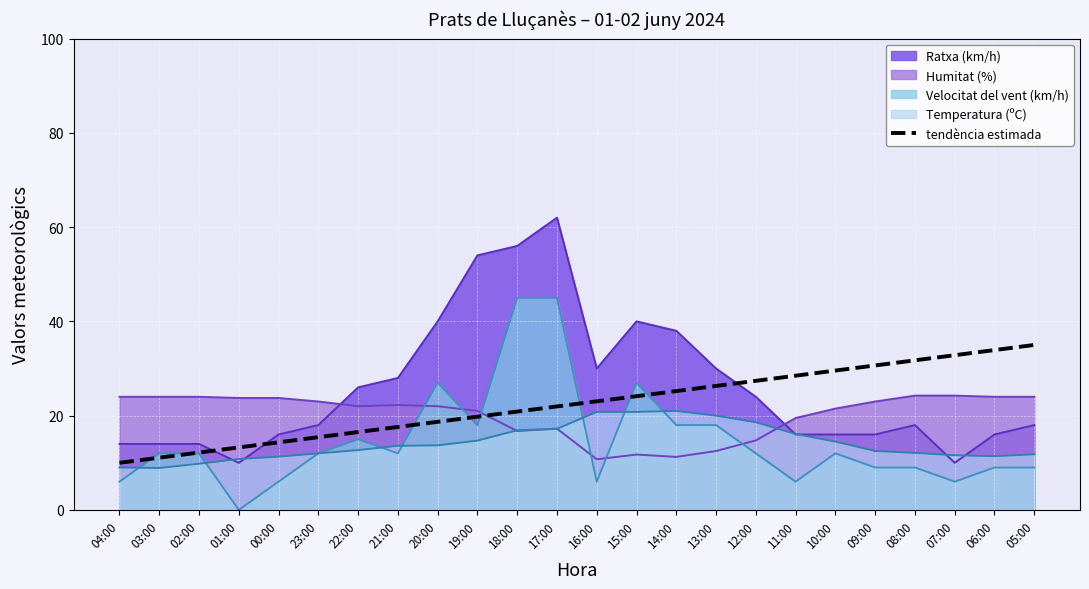

What is the label of the 19th point from the left?

10:00